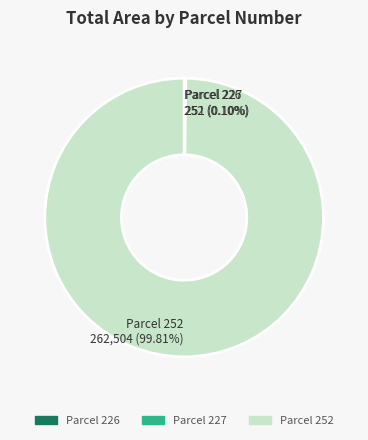

Is there a majority slice in this chart?

Yes